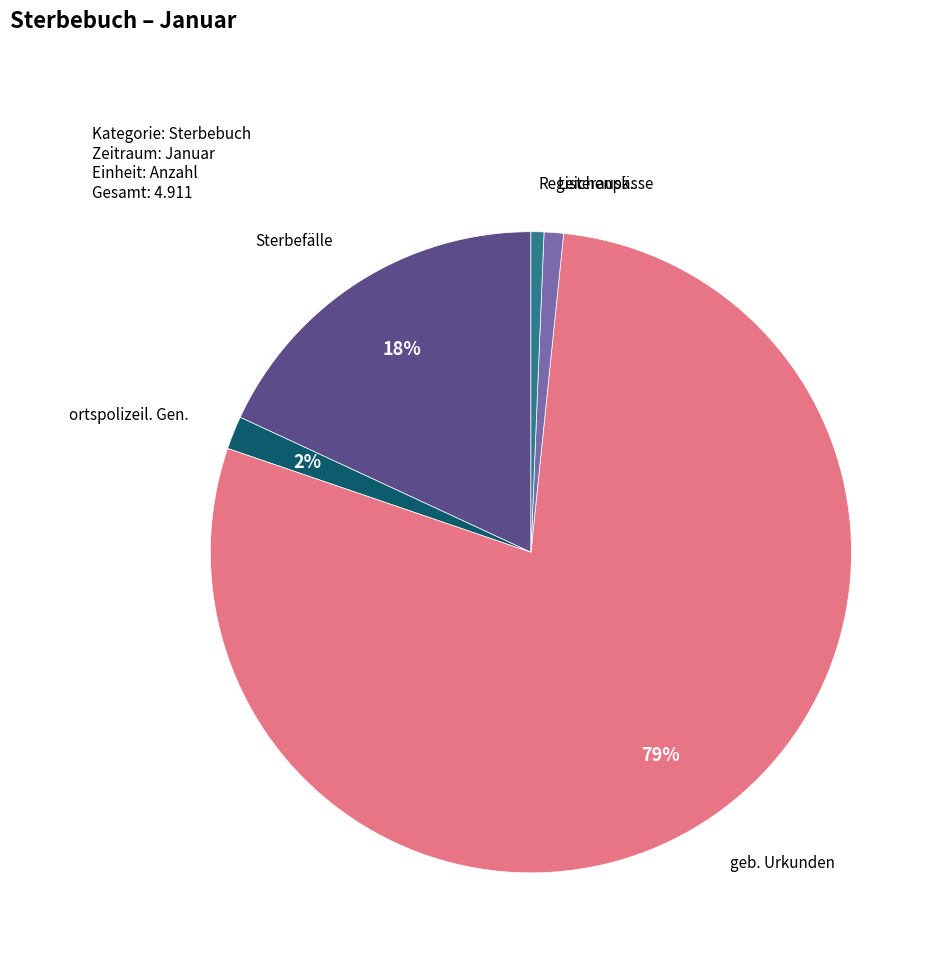

To the nearest percent, what is the average slice percentage?

20%